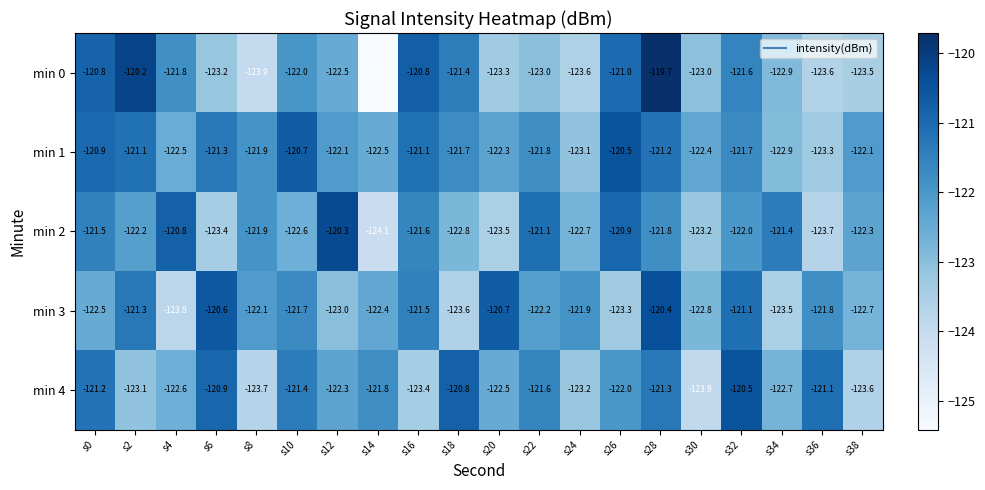

At which label does min 0 first exceed -122?

s0